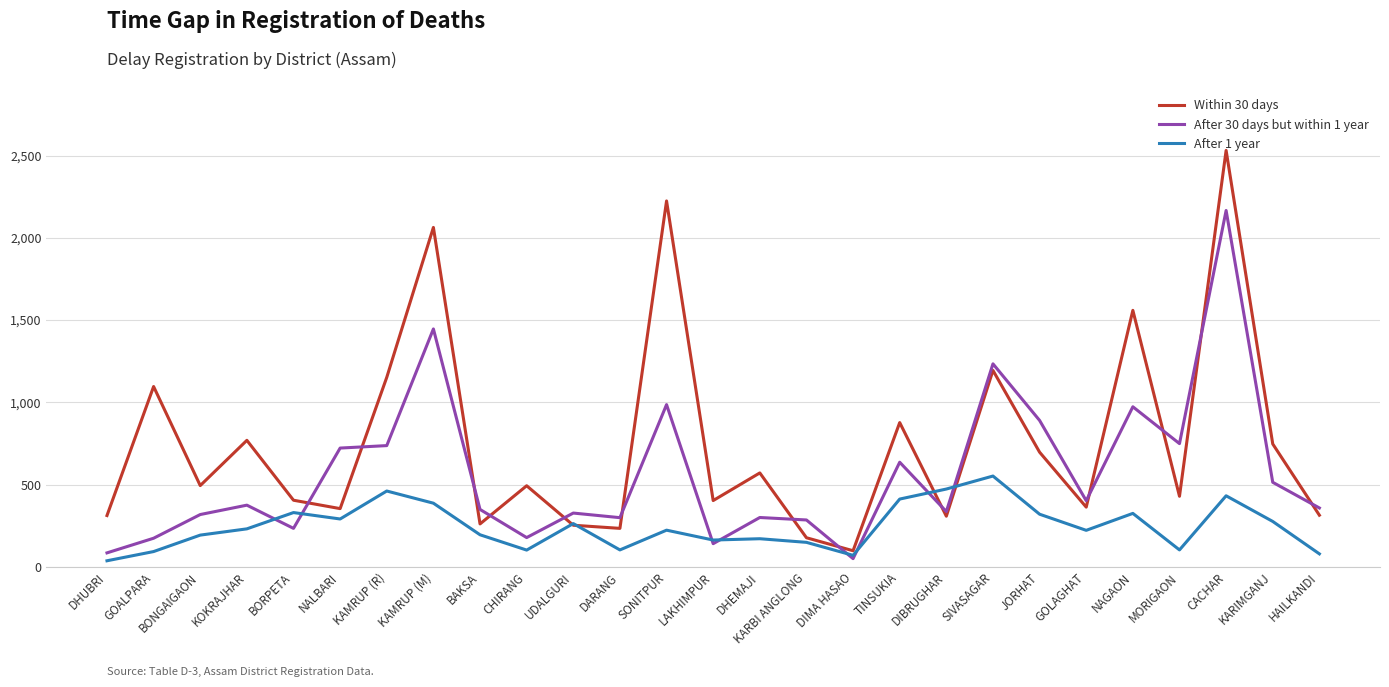

Rank the series at KAMRUP (M) from lowest to highest value.

After 1 year, After 30 days but within 1 year, Within 30 days